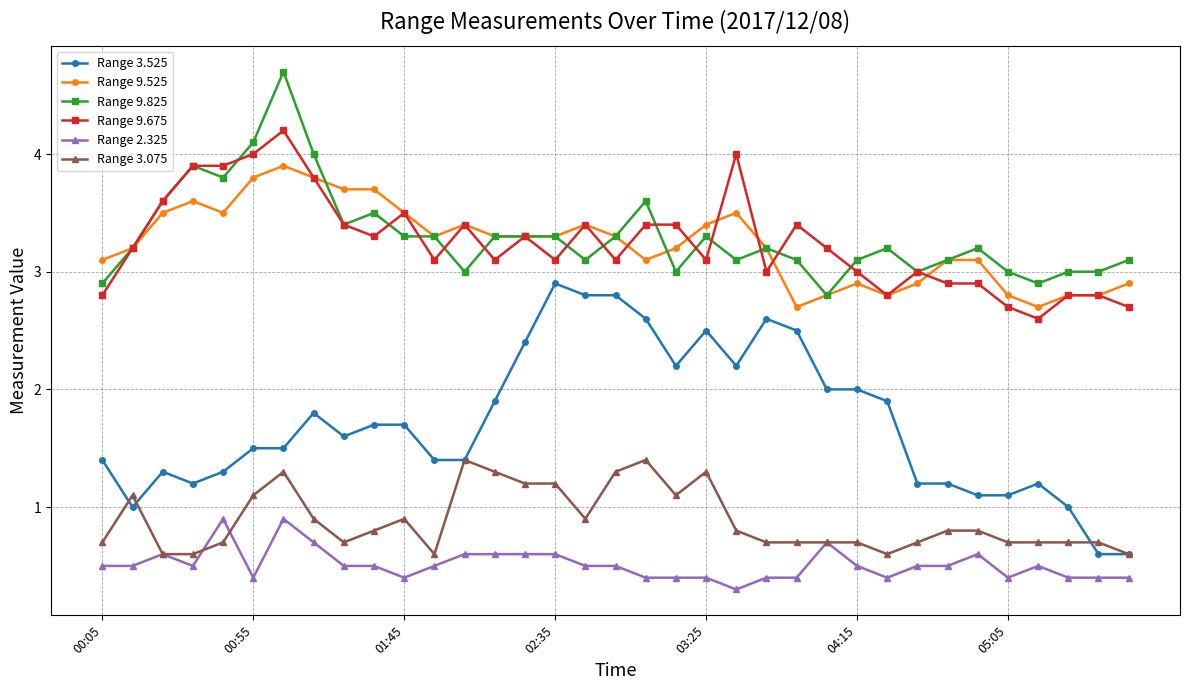

What is the average value of the Range 3.525 series?

1.7